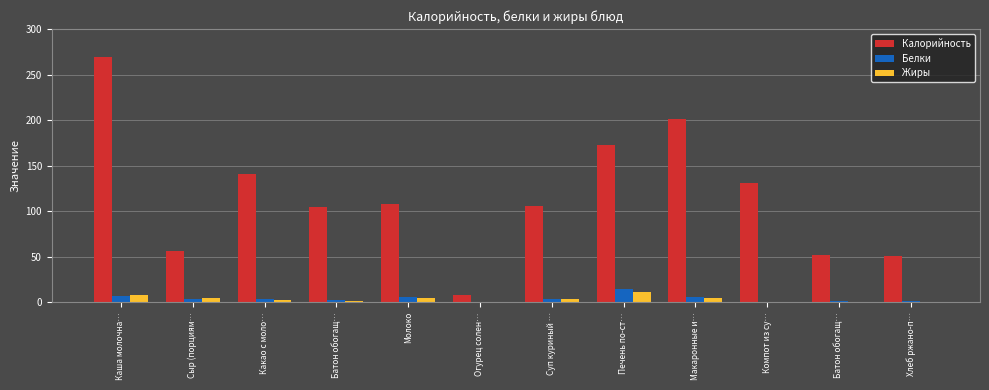

What is the sum of the Жиры values at Батон обогащ… and Сыр (порциям…?

5.8